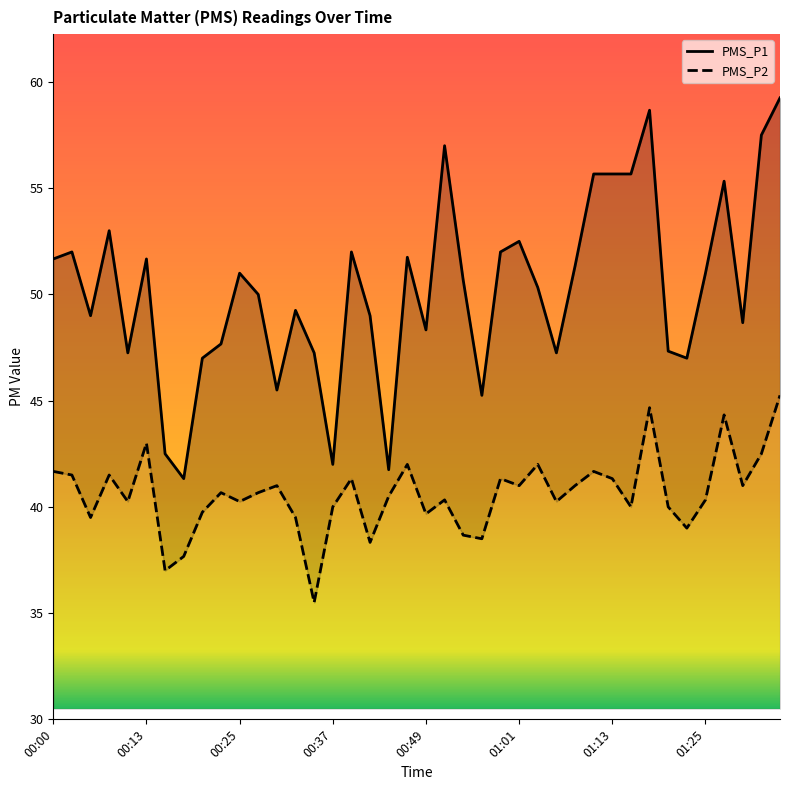

What is the label of the 24th point from the left?

00:56